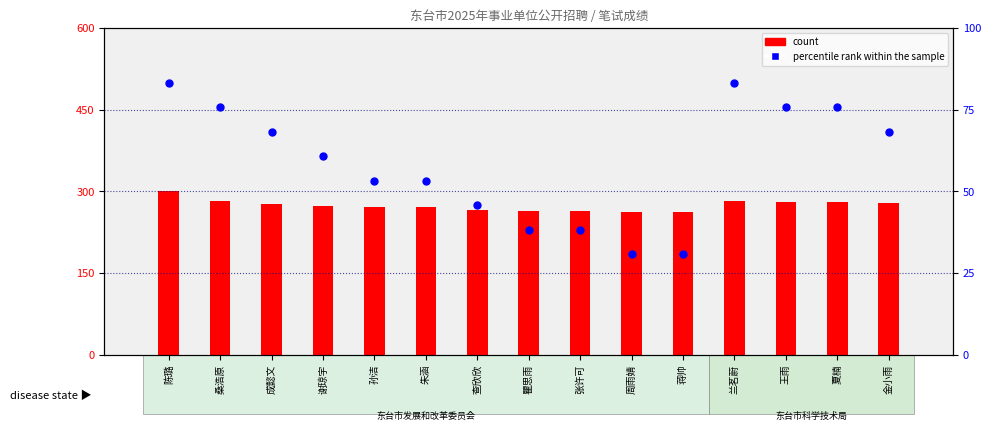

Which series contains the highest Y value?

percentile rank within the sample